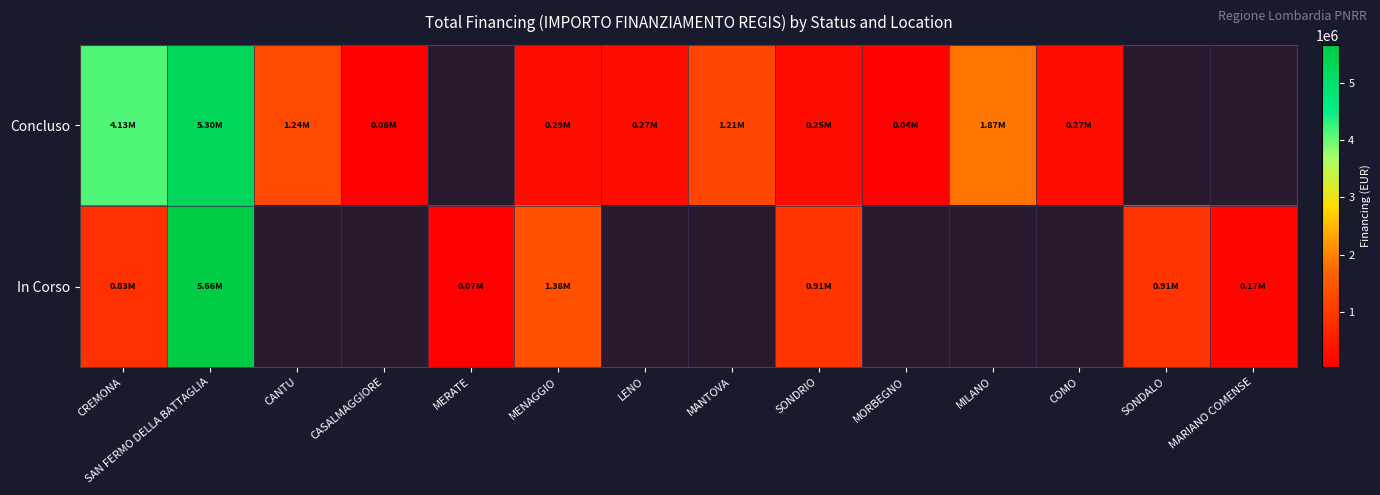

What is the smallest value displayed?

36600.0